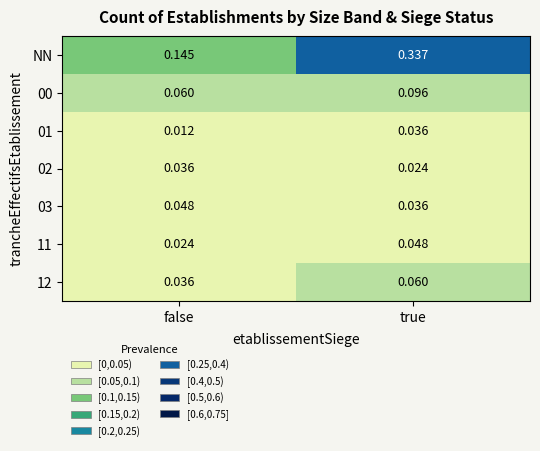

At which label does NN reach its minimum?

false